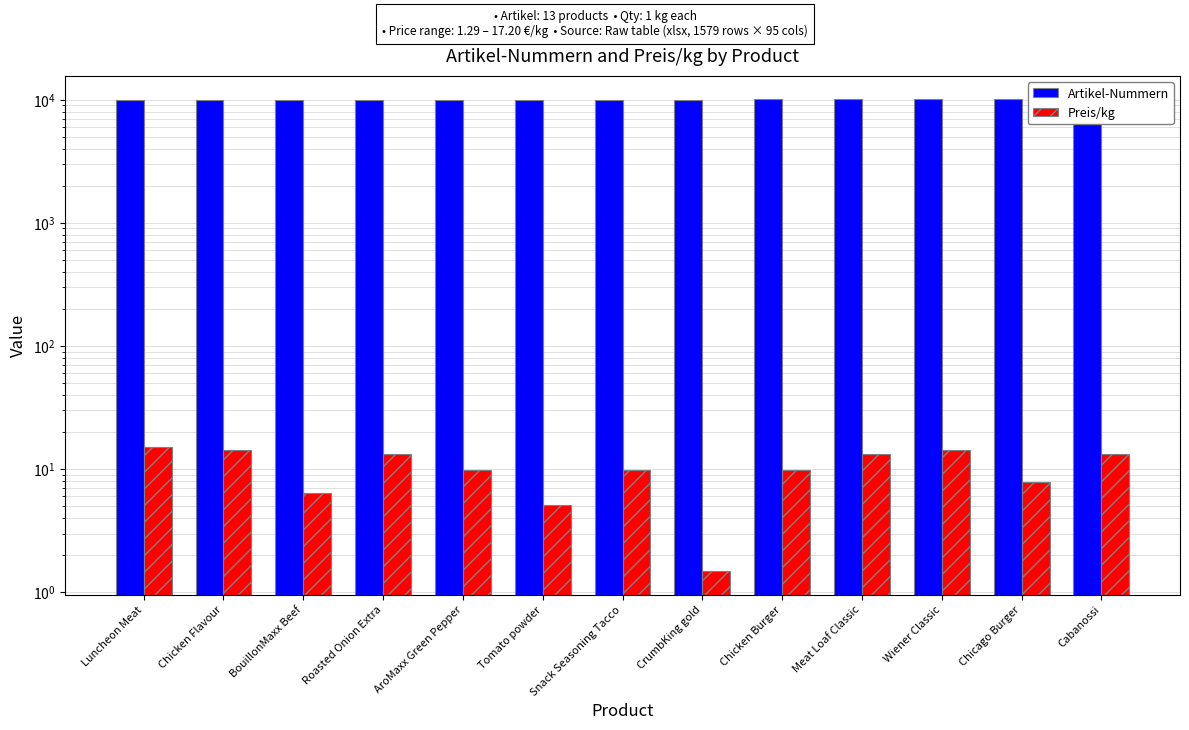

What is the value of the Preis/kg bar at the 12th from the left?

7.9